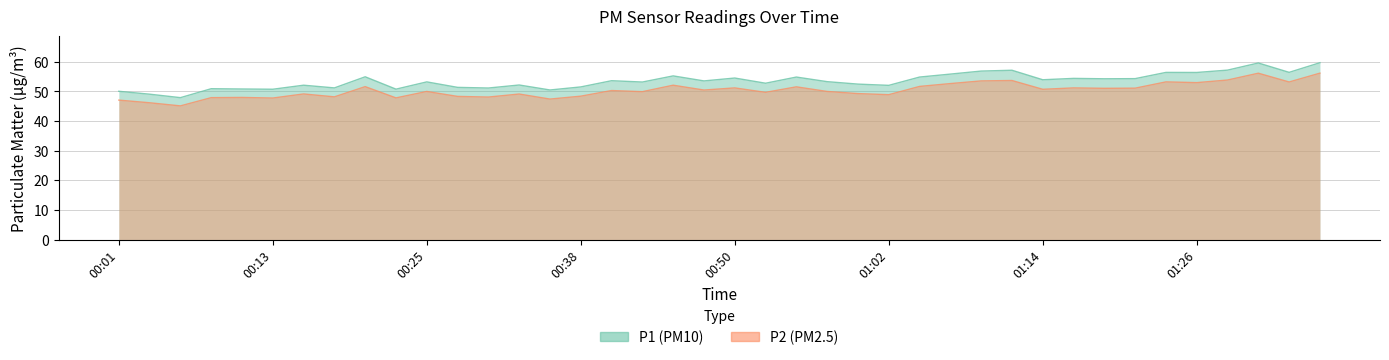

What is the difference between the highest and lowest values at 00:52?

3.1